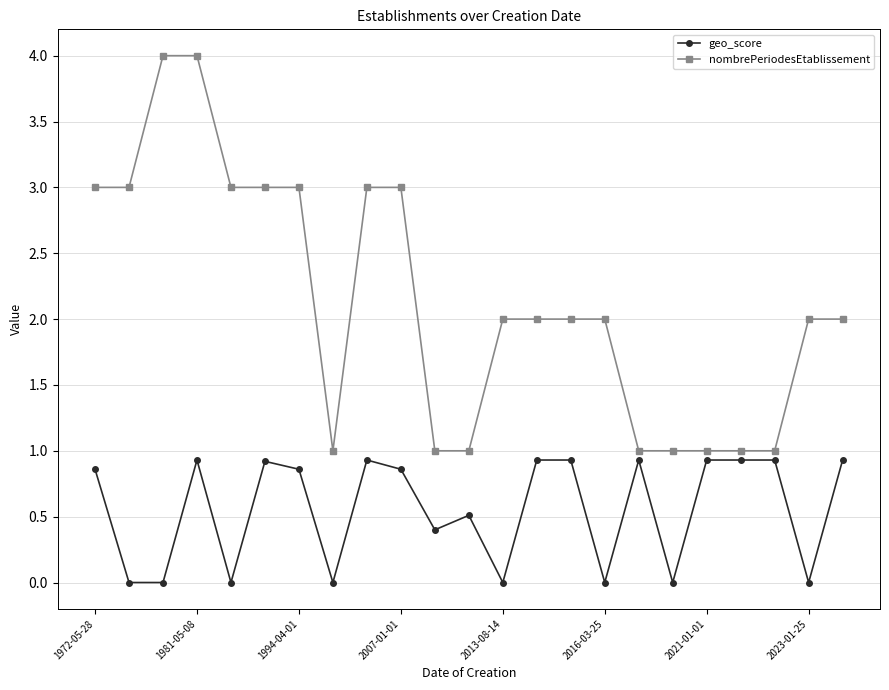

What are all the series names shown in the legend?

geo_score, nombrePeriodesEtablissement